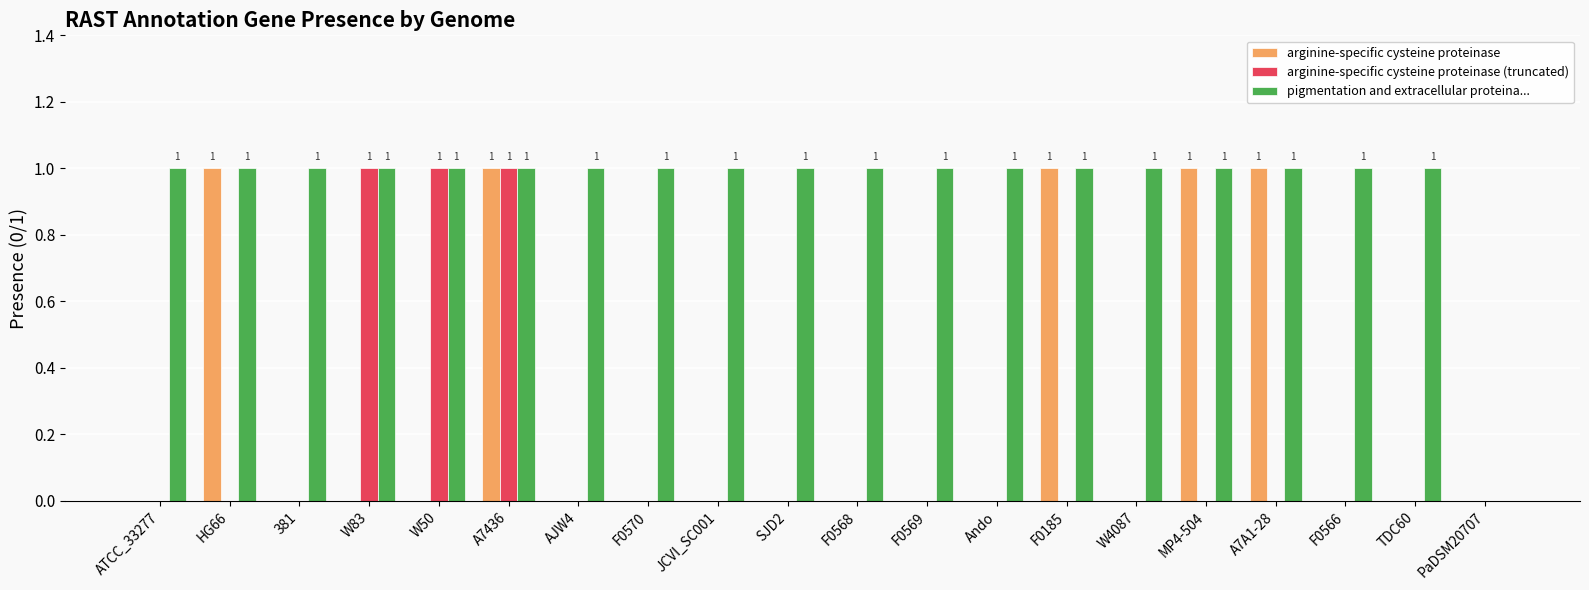

What is the sum of all arginine-specific cysteine proteinase values?

5